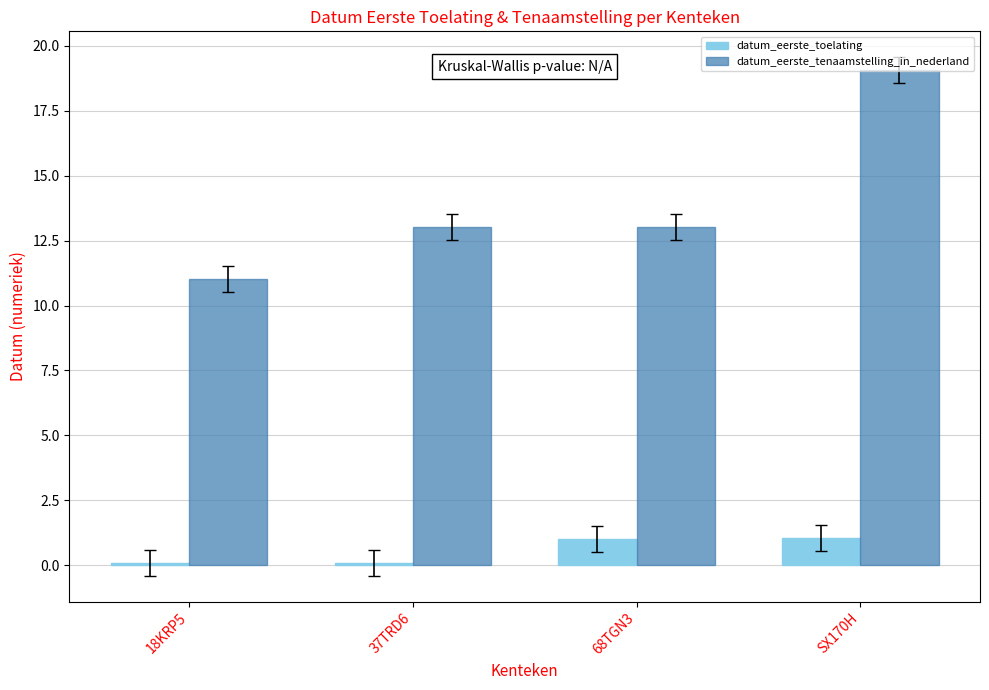

Which series has the widest spread of values?

datum_eerste_tenaamstelling_in_nederland